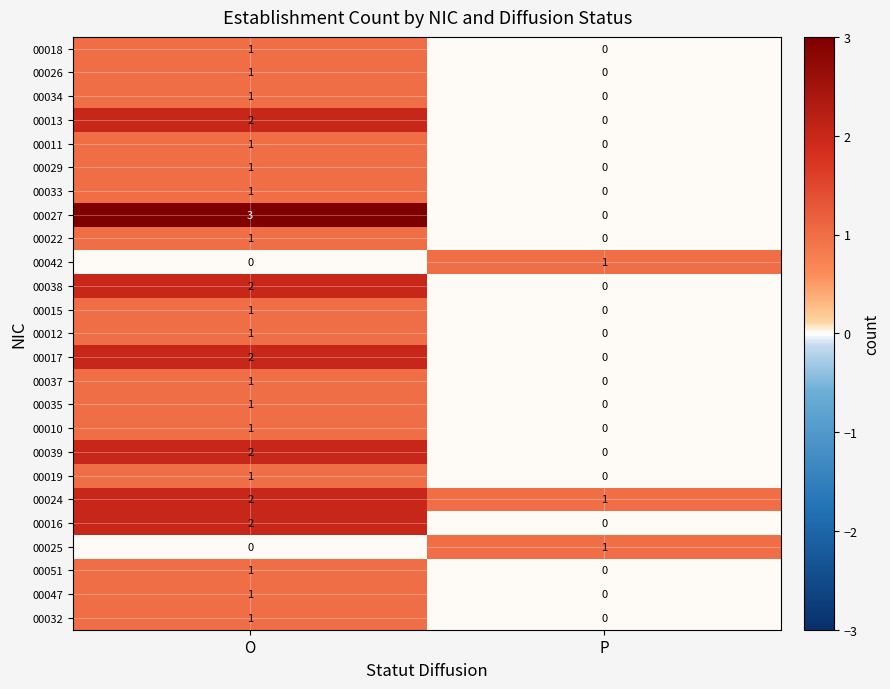

At which category is the sum across all series the highest?

O